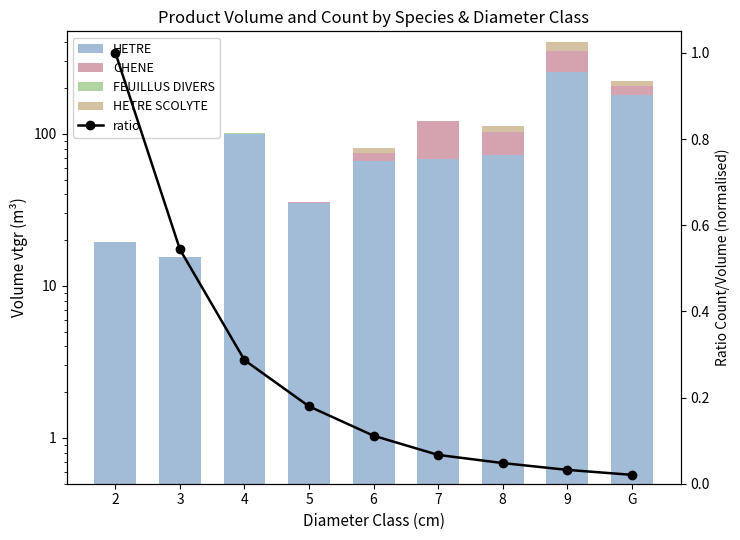

What is the average value of the ratio series?

0.3